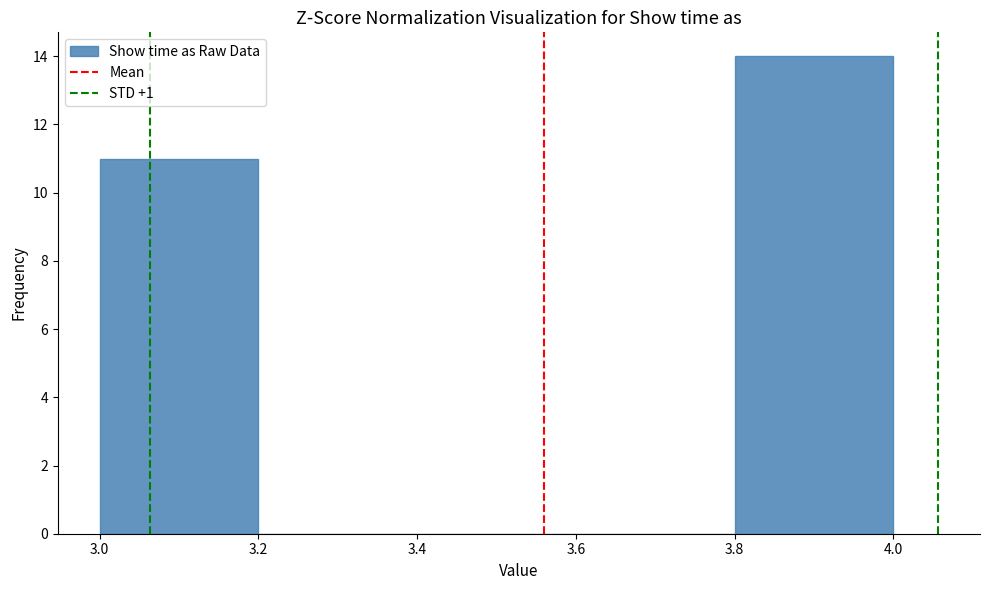

Reading left to right, list every bar in this chart as the range it spans on the x-axis followed by its height. The values are not printed on the chart, so give them approximately, as read against the axis.

3.0 to 3.2: 11
3.2 to 3.4: 0
3.4 to 3.6: 0
3.6 to 3.8: 0
3.8 to 4.0: 14